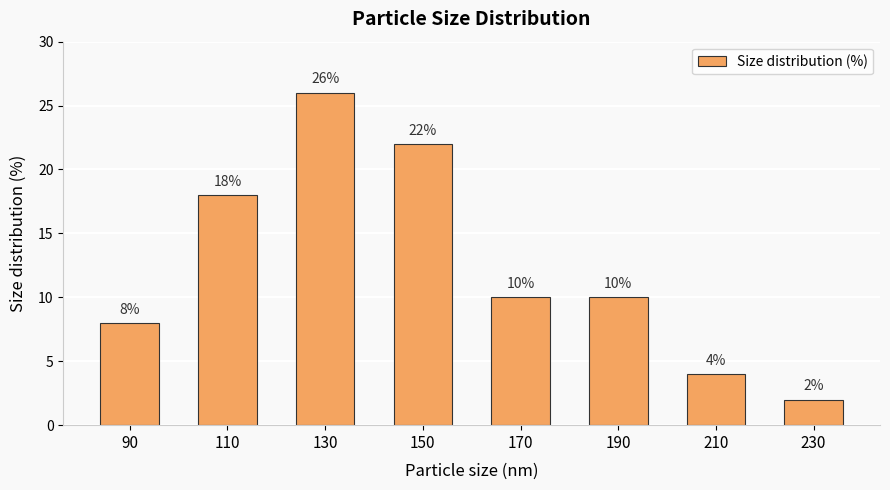

The chart shows a value of 4 at 210. True or false?

True